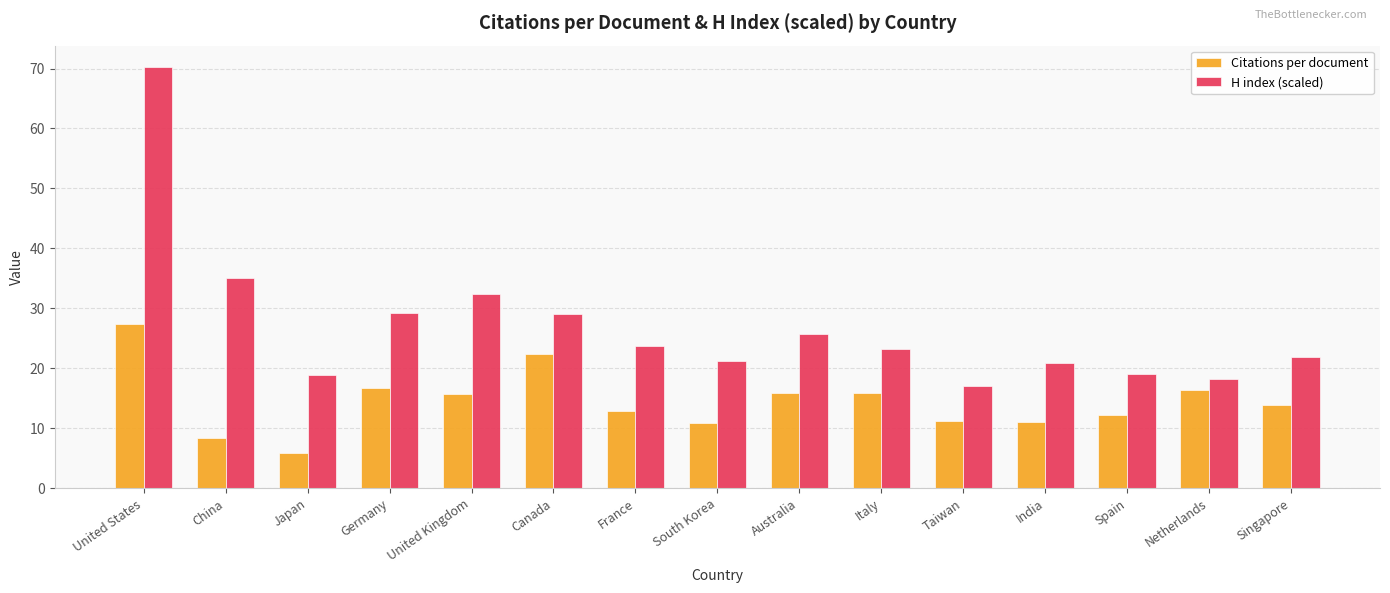

Which series has the largest total across all categories?

H index (scaled)